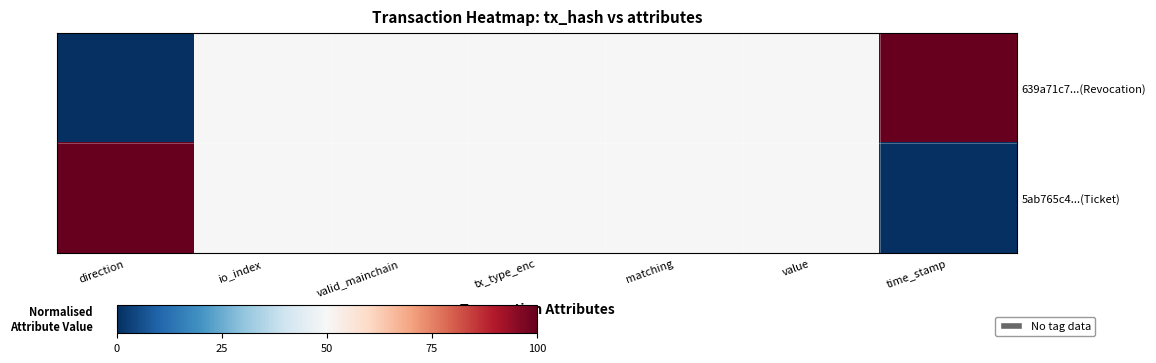

Which category has the lowest value across all series?

direction